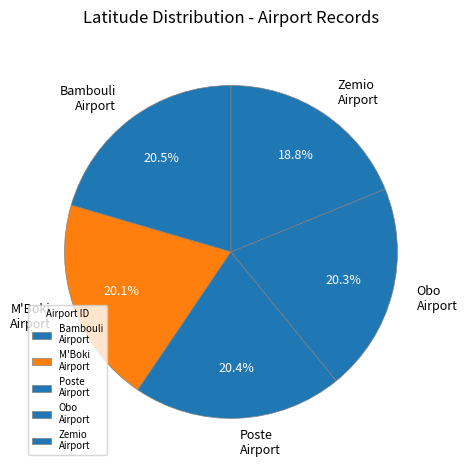

Is there any slice that represents more than half of the pie?

No